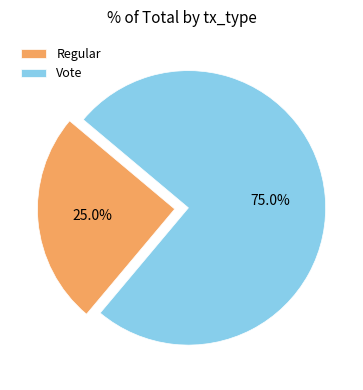

Do Vote and Regular together represent more than half of the pie?

Yes